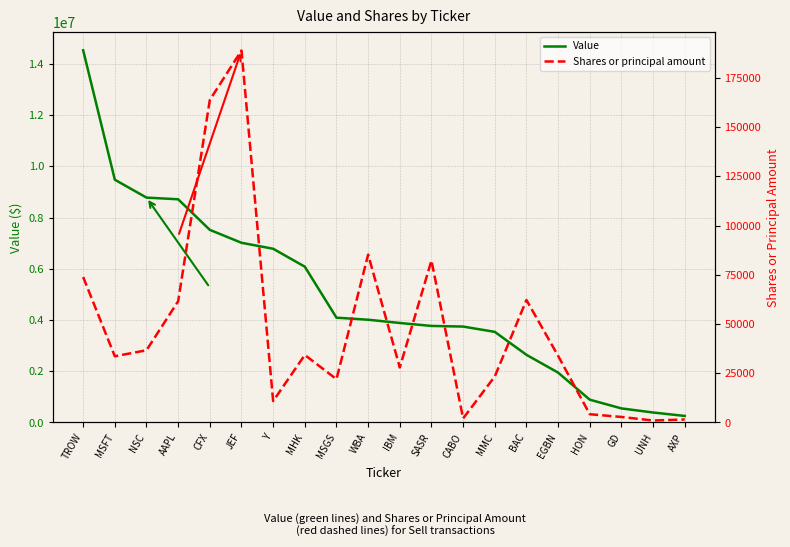

How many data points in Value are above 4011000?

9